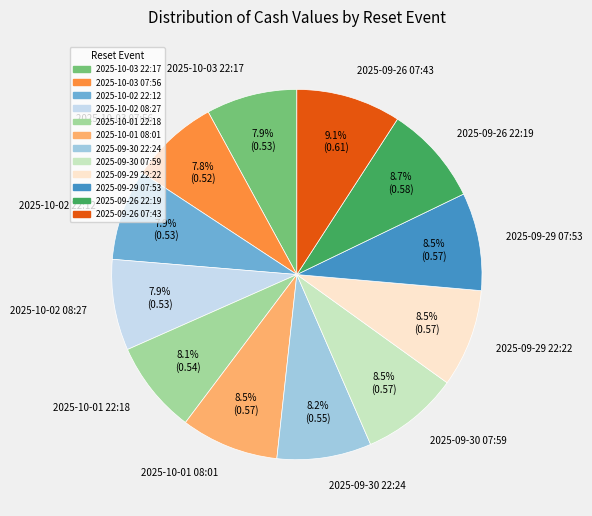

What portion of the pie excludes 2025-10-02 08:27?

92.1%